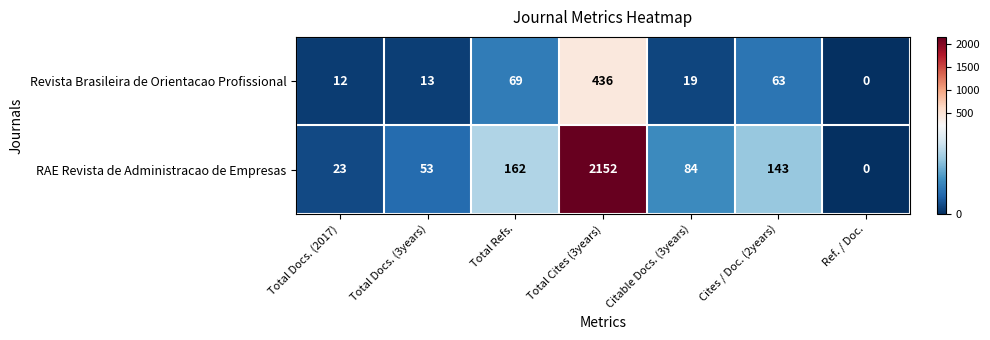

Between Total Docs. (2017) and Total Cites (3years), which series saw the biggest shift?

RAE Revista de Administracao de Empresas